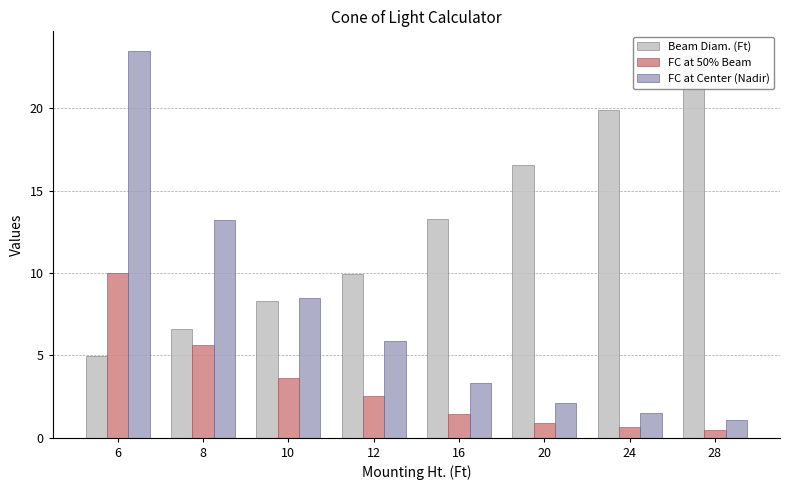

Is it true that Beam Diam. (Ft) equals 16.6 at 20?

True